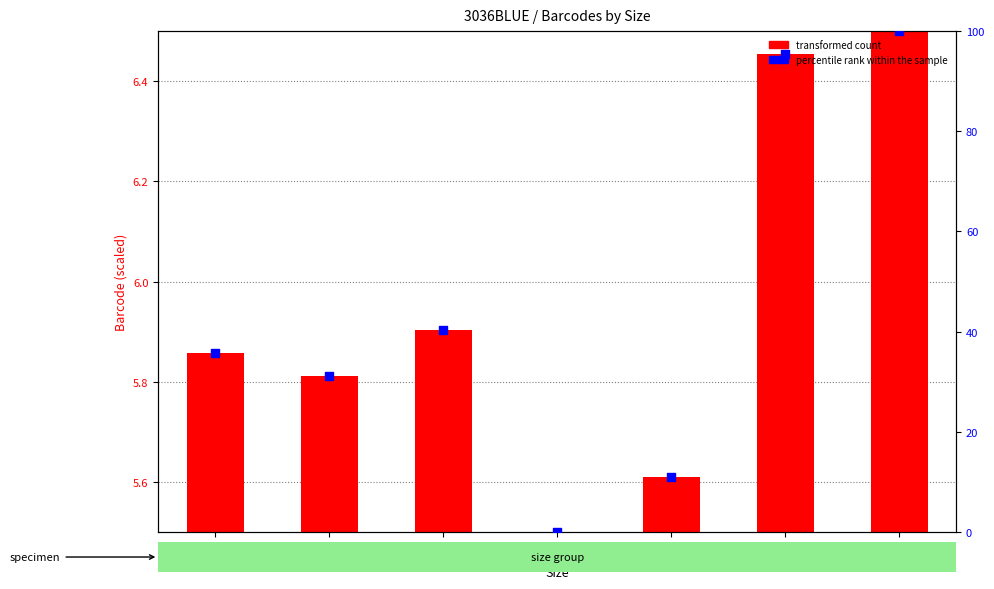

At how many categories does at least one series exceed 42?

2